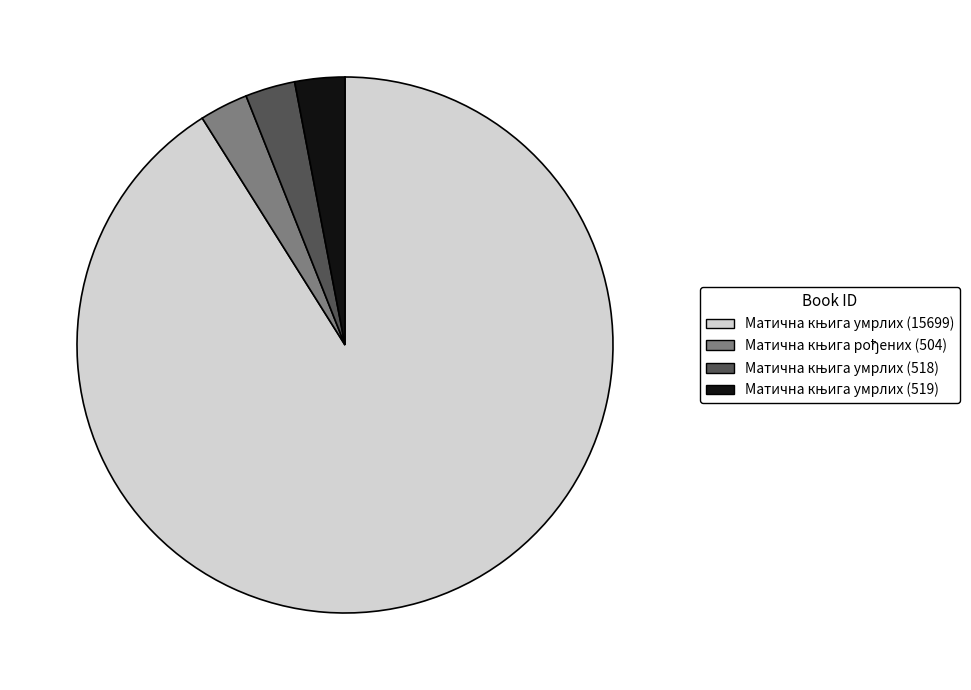

Is there a majority slice in this chart?

Yes